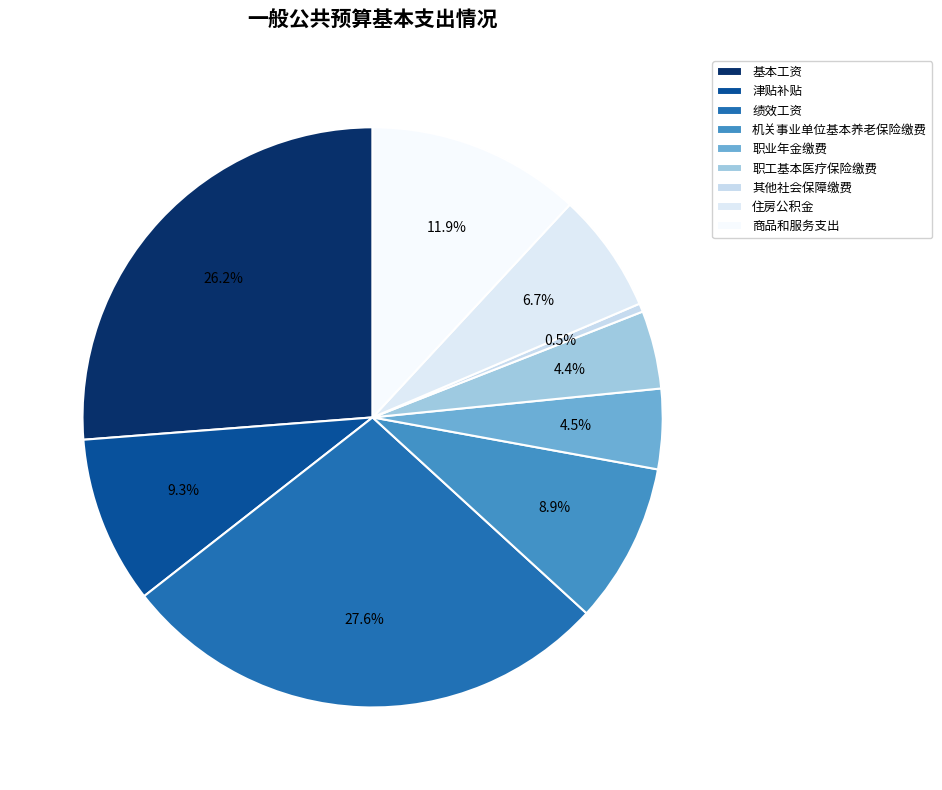

To the nearest percent, what is the combined percentage of 机关事业单位基本养老保险缴费 and 职业年金缴费?

13%